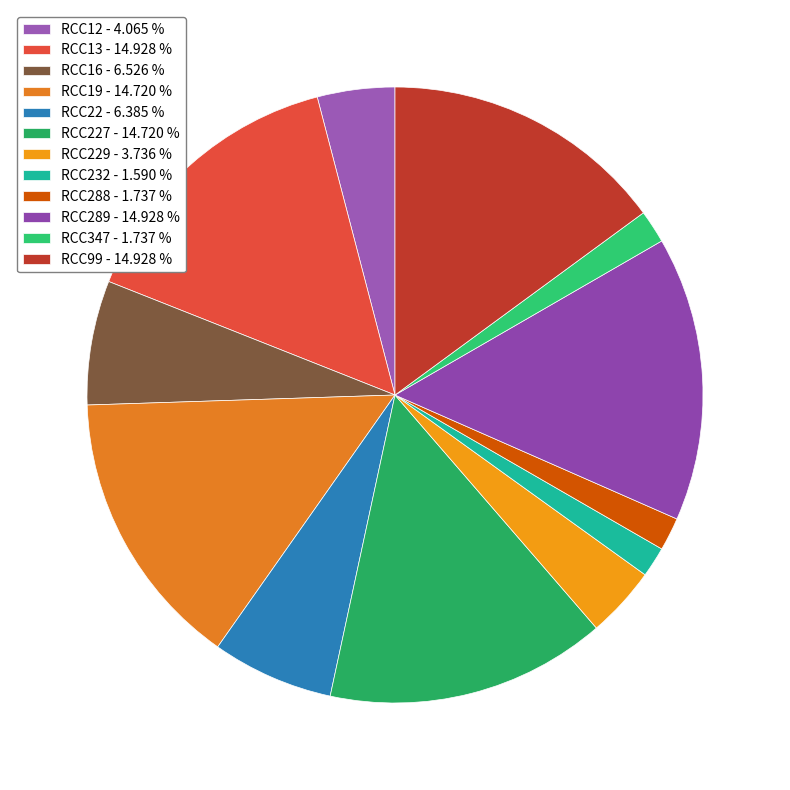

How many segments does this pie chart have?

12